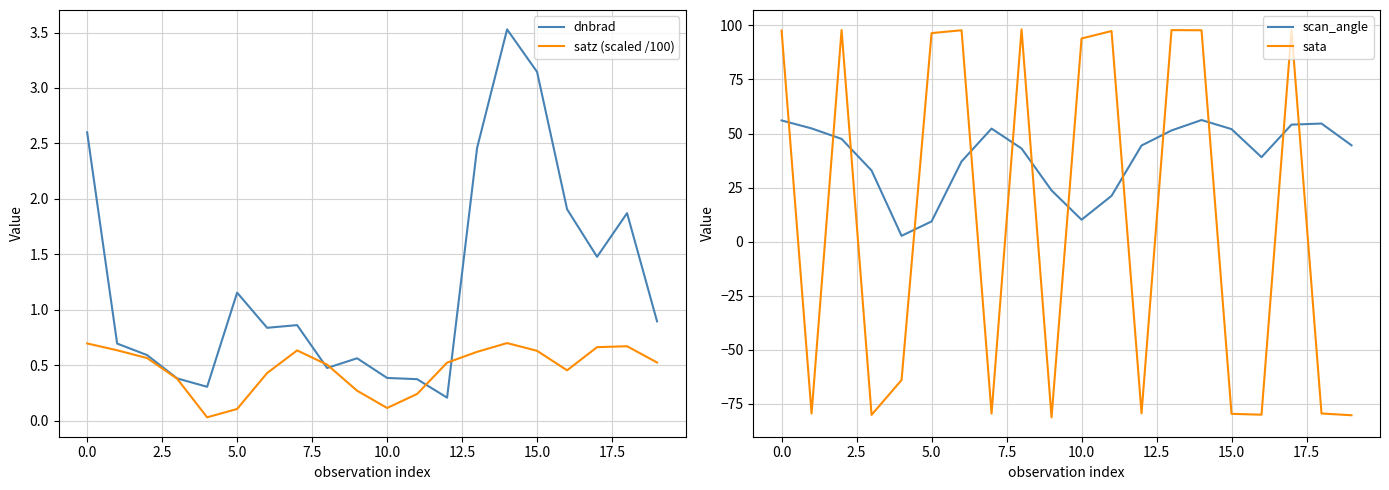

Which series has the largest range (max minus min)?

sata